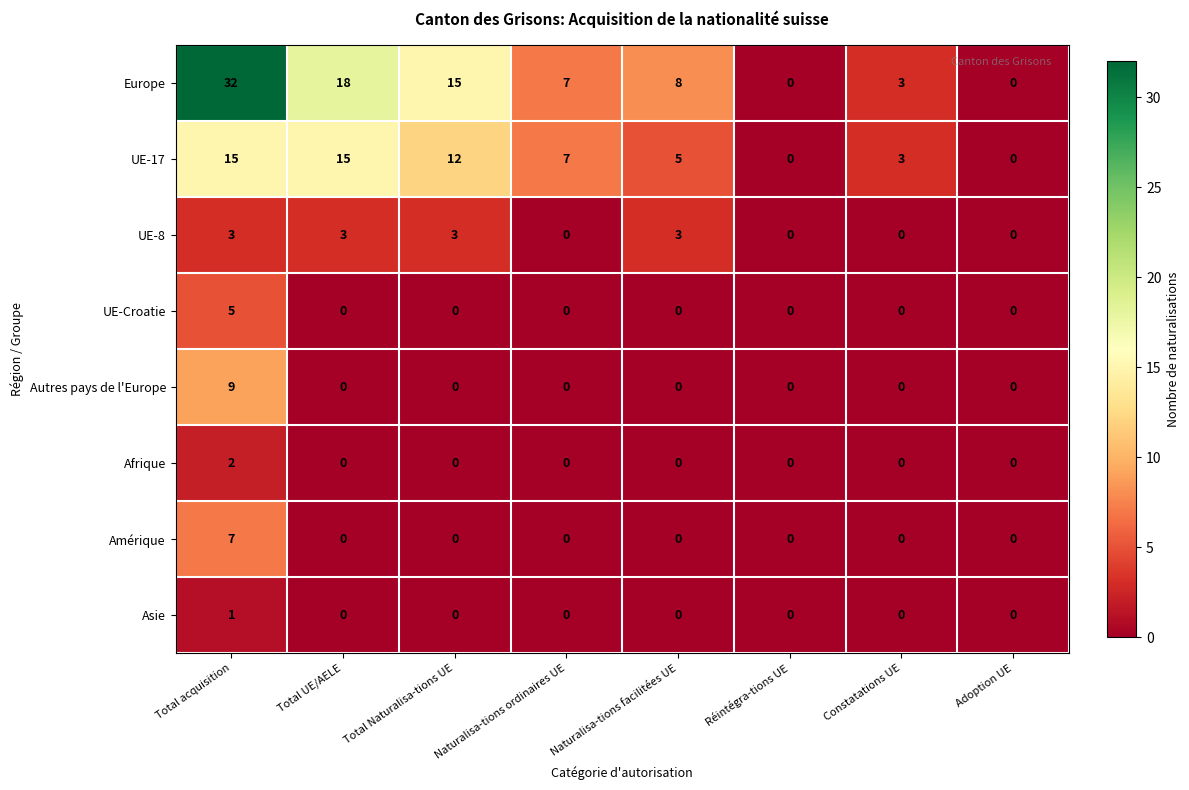

Where does the Europe series first go above 8?

Total acquisition